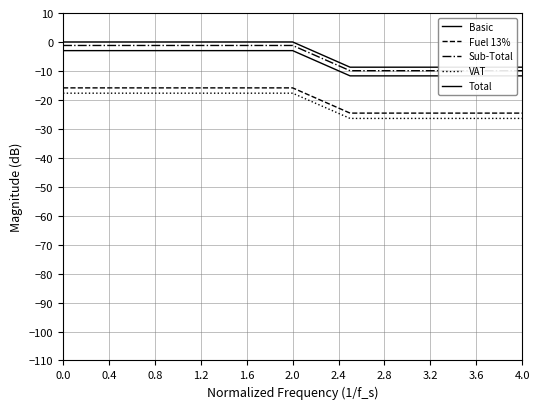

Is it true that Sub-Total equals -1.2 at 0.0?

True